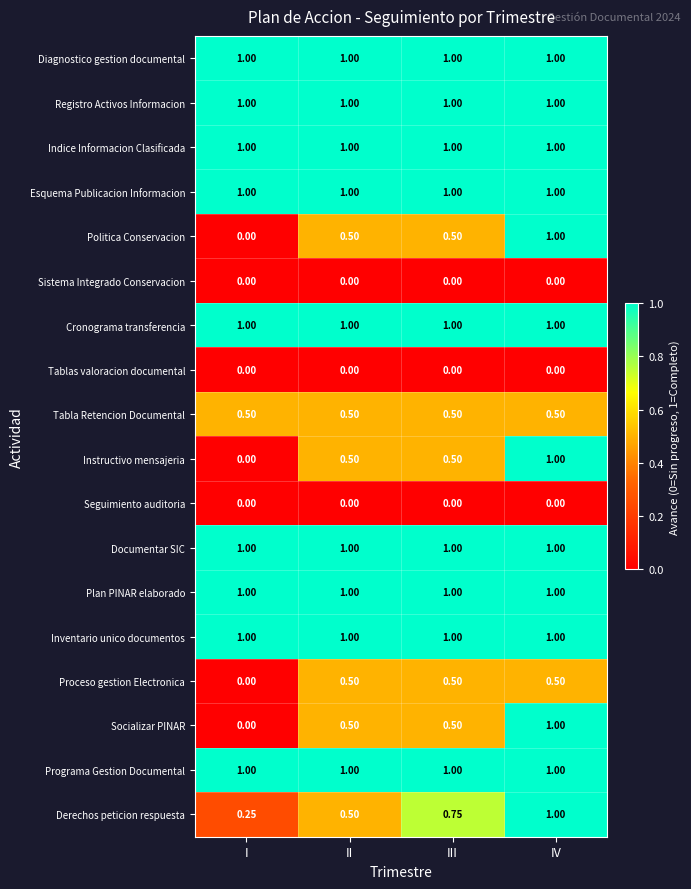

At which category is the sum across all series the highest?

IV